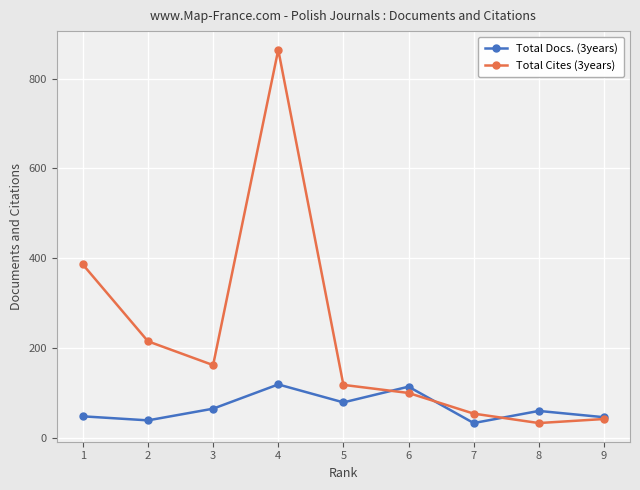

Is it true that Total Cites (3years) equals 166 at 1?

False